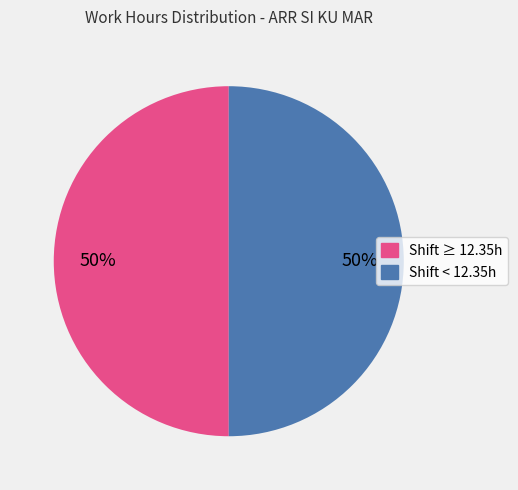

To the nearest percent, what is the average slice percentage?

50%